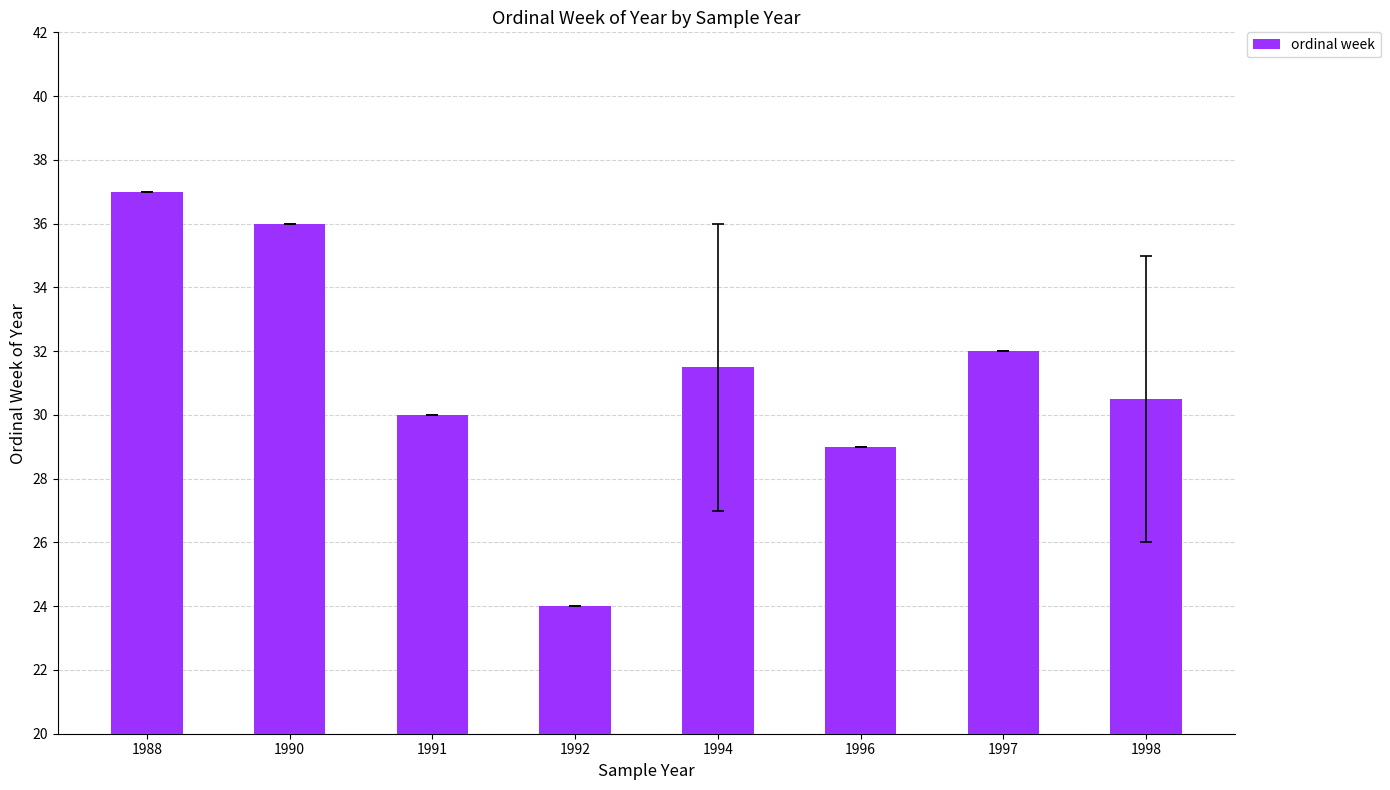

Are the bars grouped side by side (vs. stacked)?

No